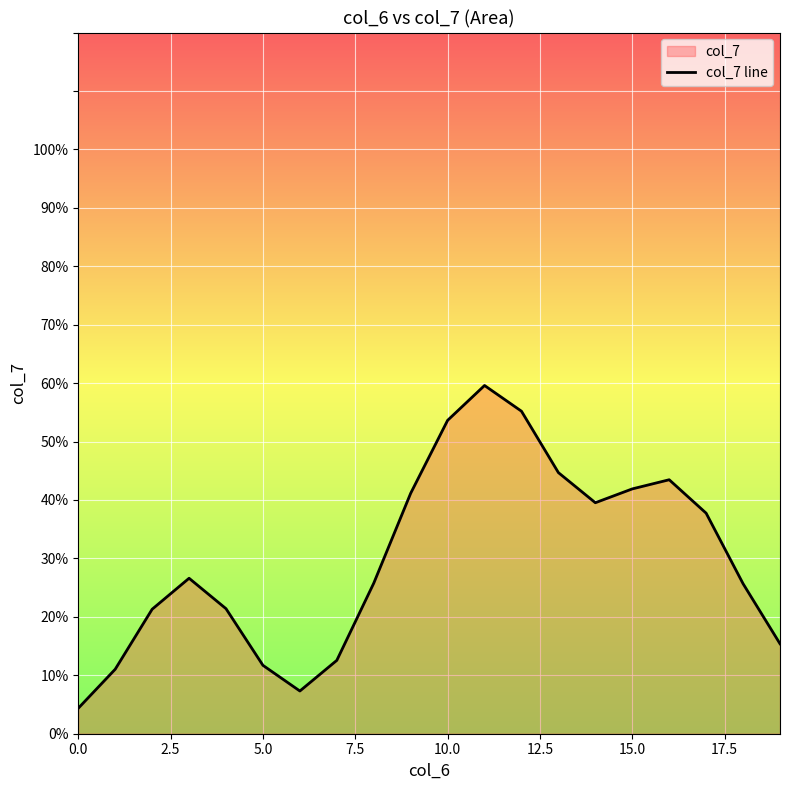

What is the greatest value displayed?

0.6